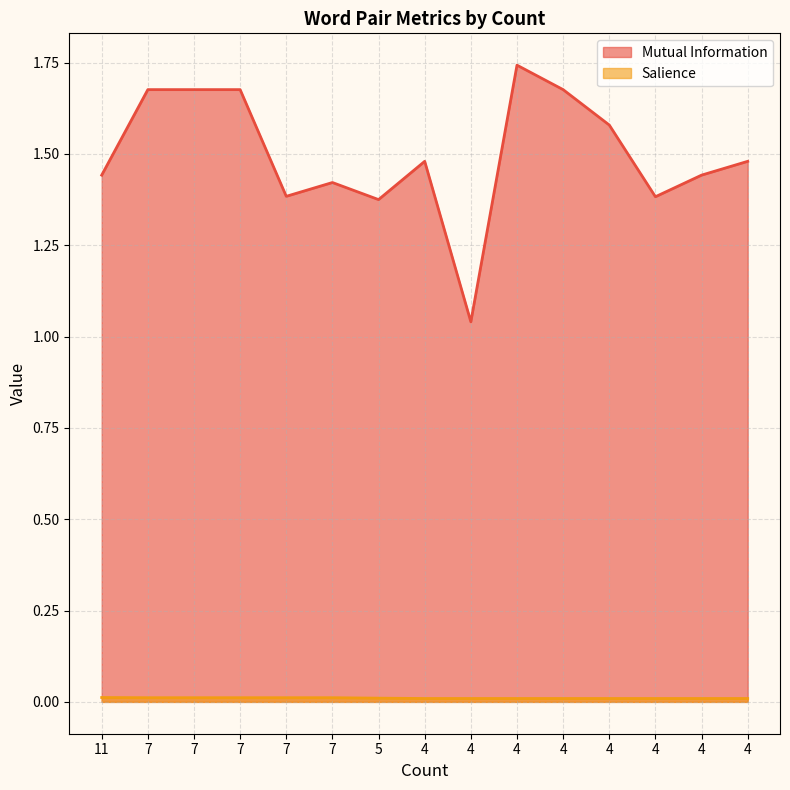

Read the Mutual Information value at 4.

1.7